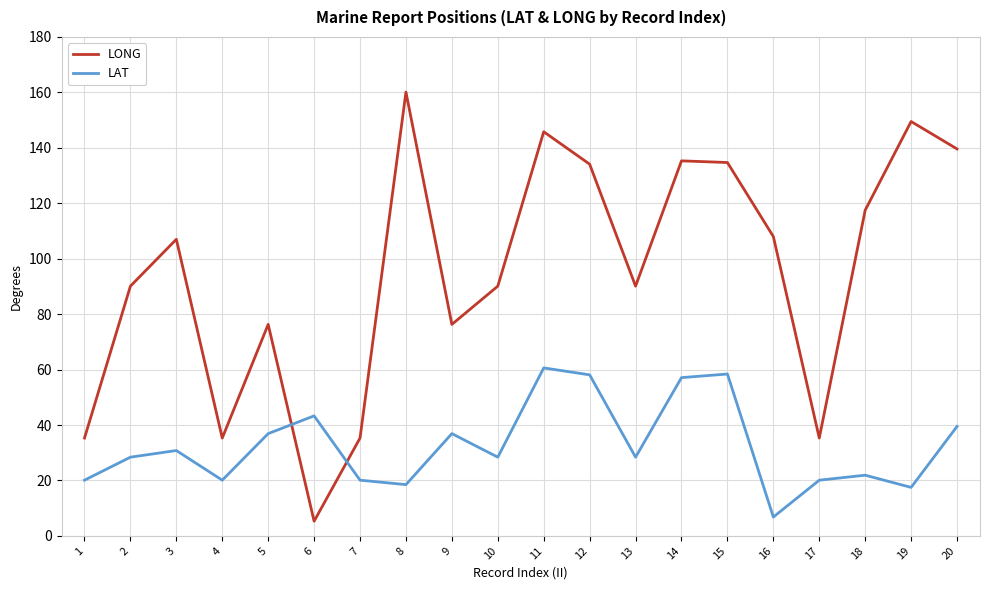

Count the number of data series in this chart.

2